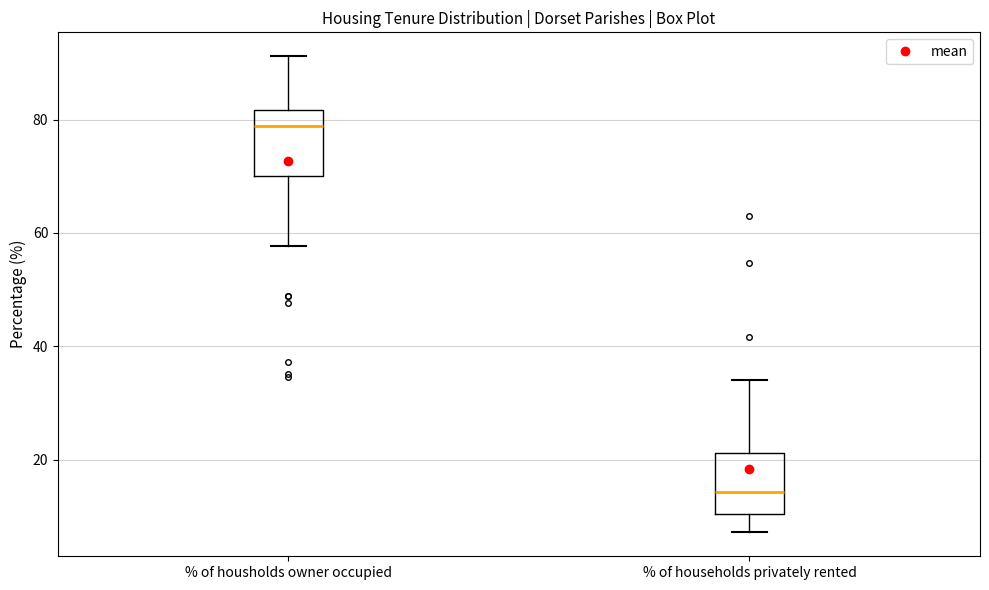

Reading left to right, transcribe this box plot: for each box, give where its median line is, the range the box spans, and where its two whiskers end, as read against the y-axis. The values are not printed on the chart, so give them approximately, as read against the axis.

% of housholds owner occupied: median 78, box 70 to 82, whiskers 58 to 92
% of households privately rented: median 14, box 10 to 22, whiskers 8 to 34